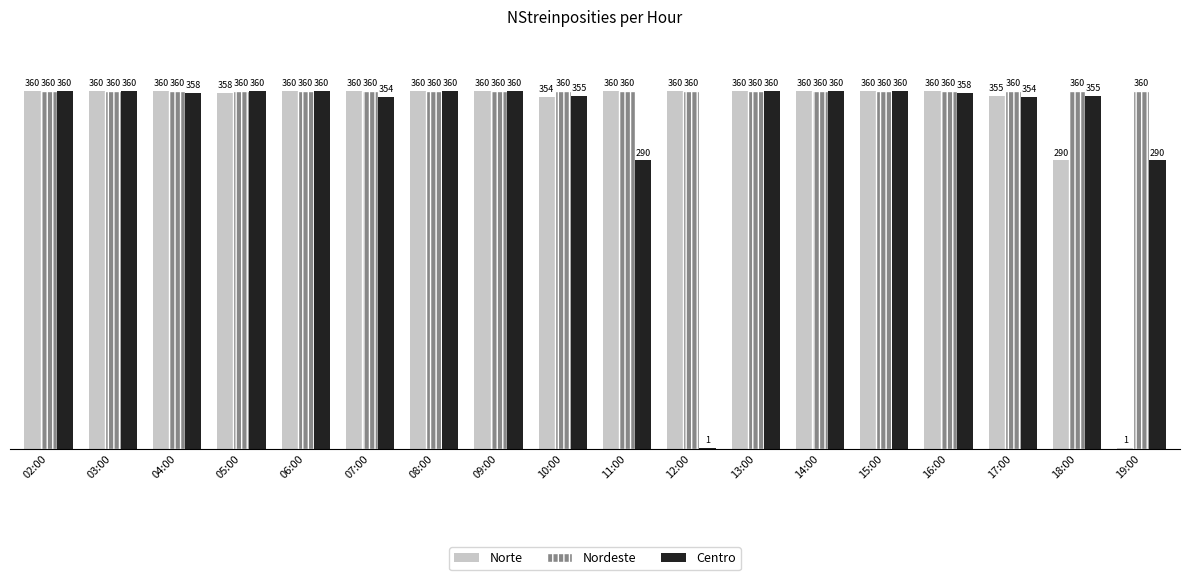

What is the sum of the Centro values at 18:00 and 15:00?

715